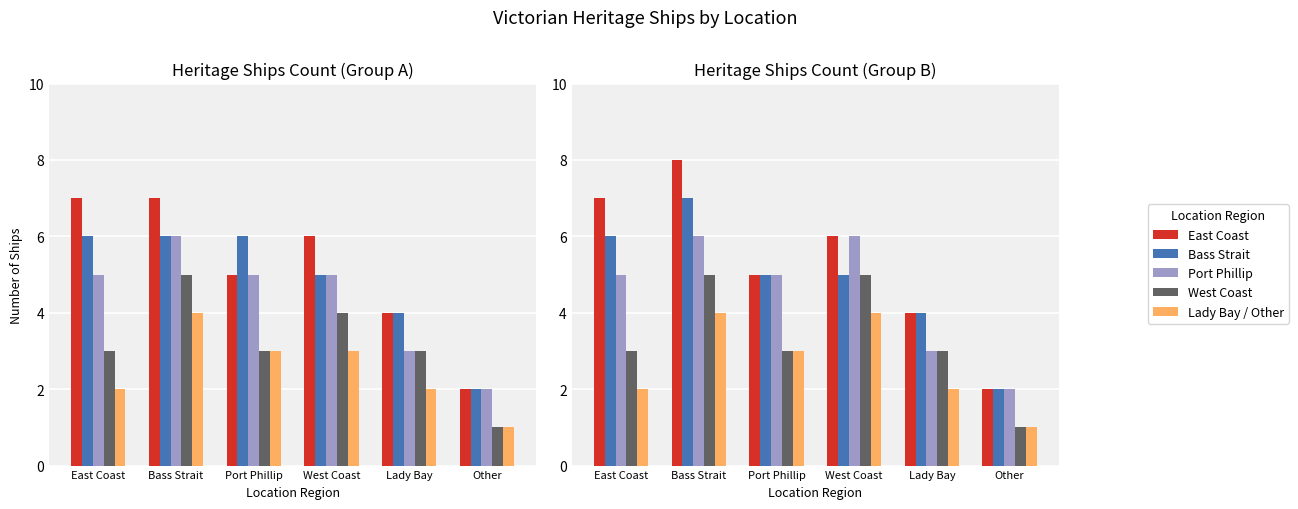

What position from the left is Other?

6